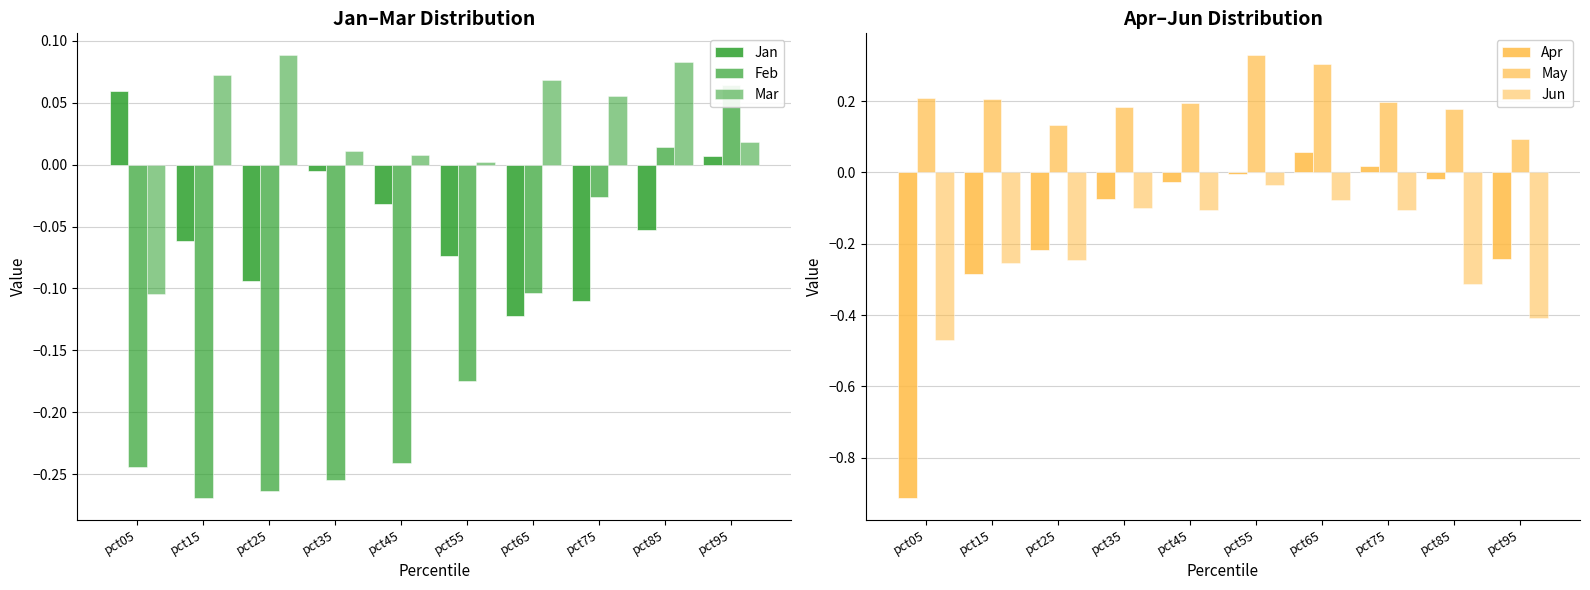

Reading left to right, list all the values displayed in this chart.

Jan: pct05=0.1	pct15=-0.1	pct25=-0.1	pct35=-0.0	pct45=-0.0	pct55=-0.1	pct65=-0.1	pct75=-0.1	pct85=-0.1	pct95=0.0
Feb: pct05=-0.2	pct15=-0.3	pct25=-0.3	pct35=-0.3	pct45=-0.2	pct55=-0.2	pct65=-0.1	pct75=-0.0	pct85=0.0	pct95=0.1
Mar: pct05=-0.1	pct15=0.1	pct25=0.1	pct35=0.0	pct45=0.0	pct55=0.0	pct65=0.1	pct75=0.1	pct85=0.1	pct95=0.0
Apr: pct05=-0.9	pct15=-0.3	pct25=-0.2	pct35=-0.1	pct45=-0.0	pct55=-0.0	pct65=0.1	pct75=0.0	pct85=-0.0	pct95=-0.2
May: pct05=0.2	pct15=0.2	pct25=0.1	pct35=0.2	pct45=0.2	pct55=0.3	pct65=0.3	pct75=0.2	pct85=0.2	pct95=0.1
Jun: pct05=-0.5	pct15=-0.3	pct25=-0.2	pct35=-0.1	pct45=-0.1	pct55=-0.0	pct65=-0.1	pct75=-0.1	pct85=-0.3	pct95=-0.4